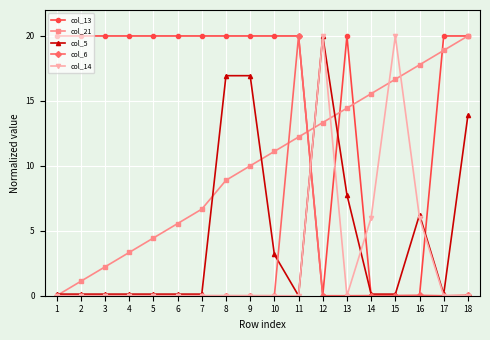

What is the greatest value displayed?

20.0